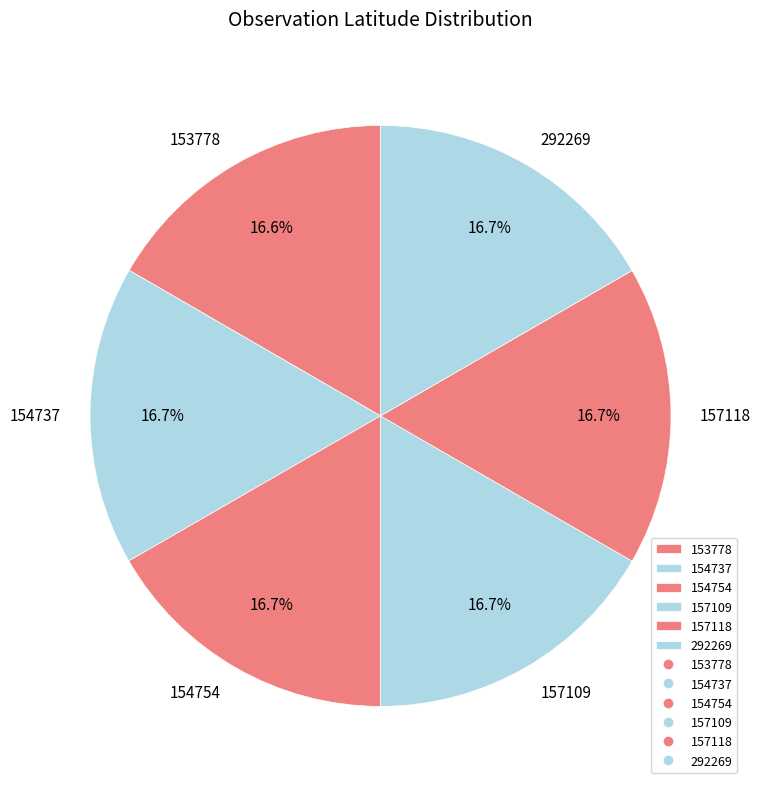

To the nearest percent, what portion does 292269 represent?

17%